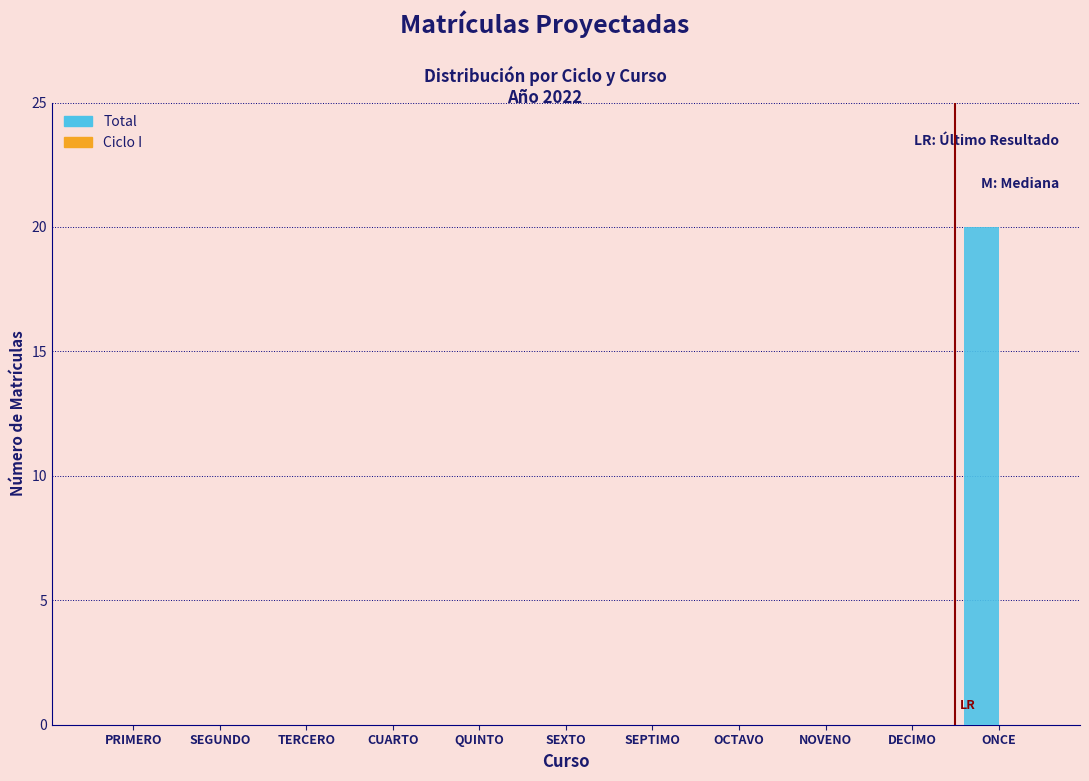

Reading left to right, transcribe all the data shown in this chart.

PRIMERO=0	SEGUNDO=0	TERCERO=0	CUARTO=0	QUINTO=0	SEXTO=0	SEPTIMO=0	OCTAVO=0	NOVENO=0	DECIMO=0	ONCE=20